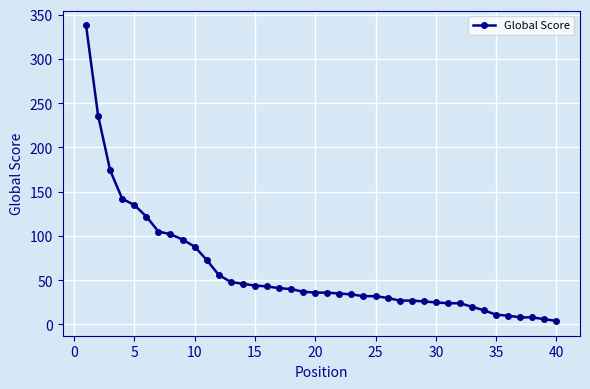

What is the sum of all values?

2437